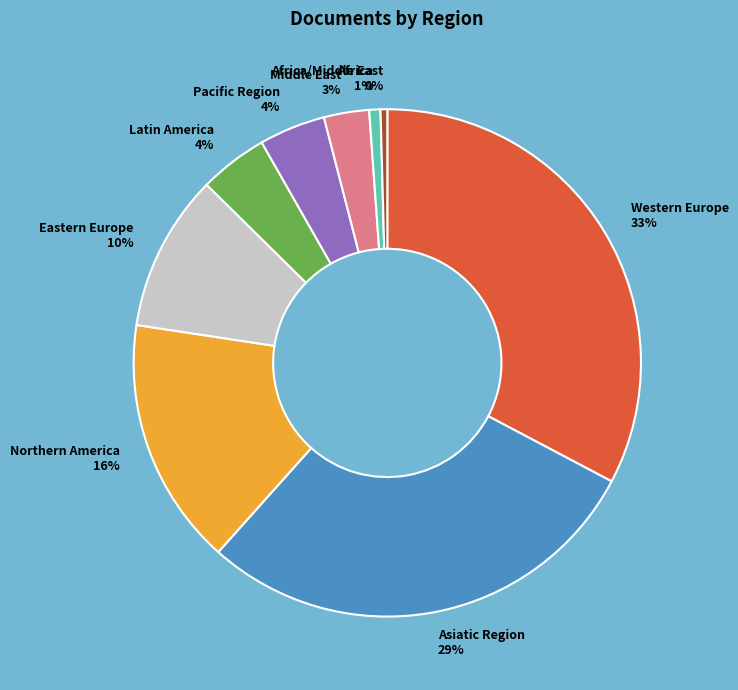

To the nearest percent, what percentage of the pie is Eastern Europe?

10%